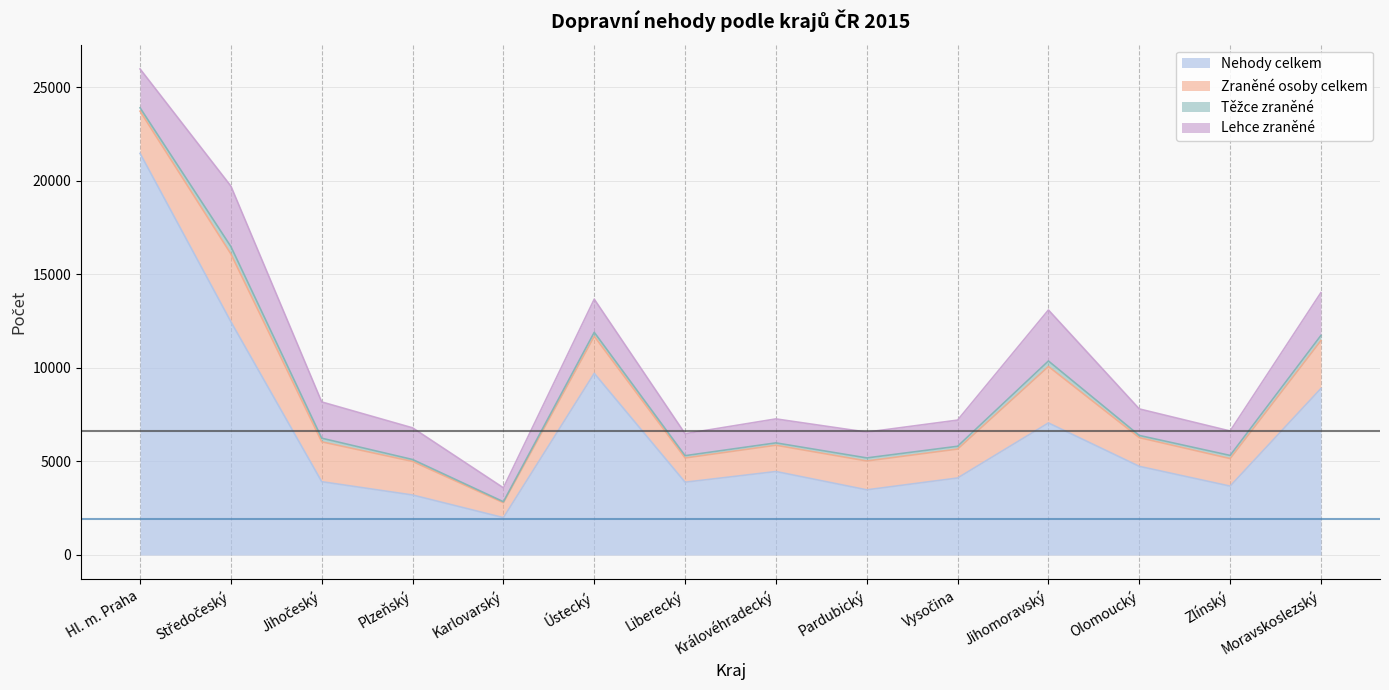

List the labels in order of Zraněné osoby celkem value, largest first.

Středočeský, Jihomoravský, Moravskoslezský, Hl. m. Praha, Jihočeský, Ústecký, Plzeňský, Vysočina, Pardubický, Olomoucký, Zlínský, Královéhradecký, Liberecký, Karlovarský